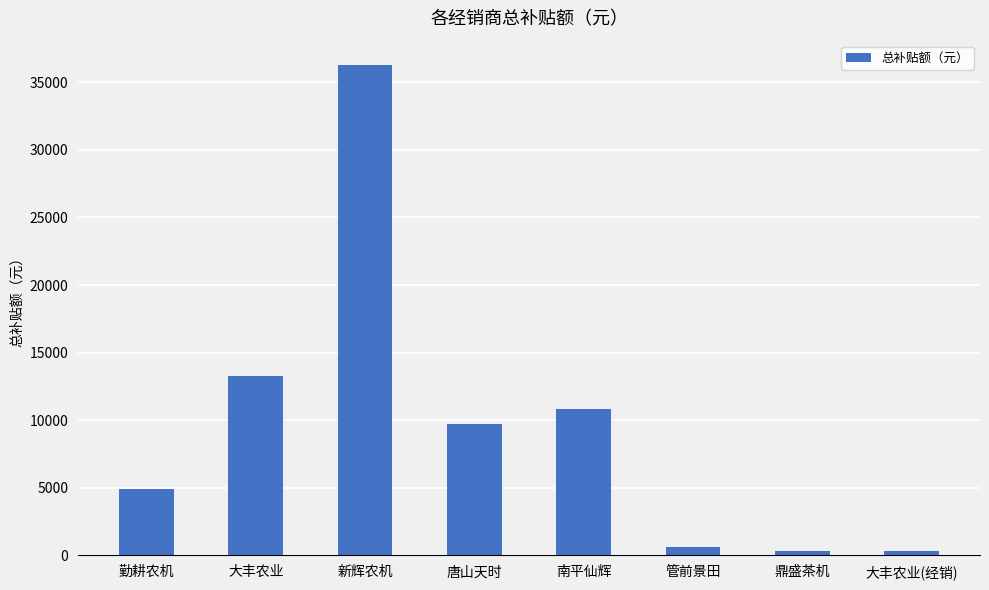

What is the label of the 2nd bar from the right?

鼎盛茶机